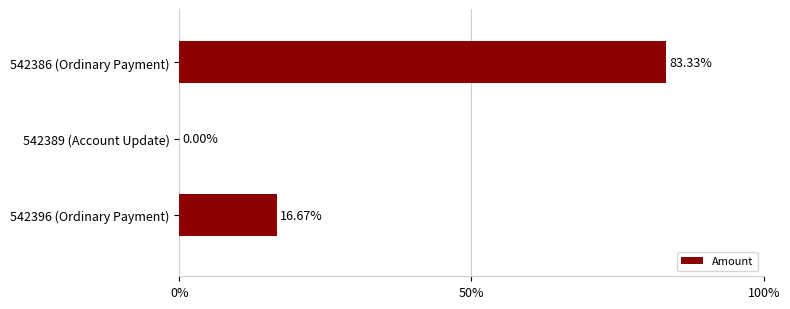

Between 542386 (Ordinary Payment) and 542396 (Ordinary Payment), which is larger?

542386 (Ordinary Payment)